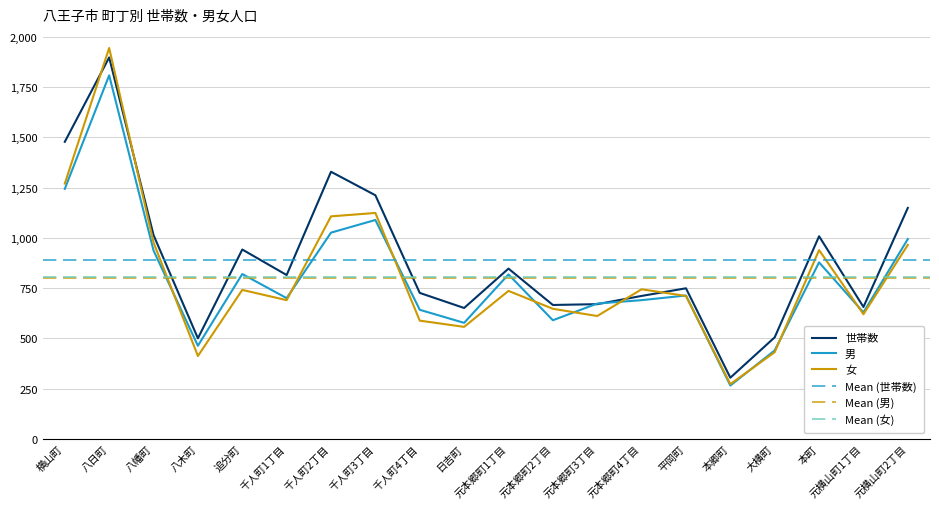

What is the difference between the 男 values at 千人町4丁目 and 八幡町?

295